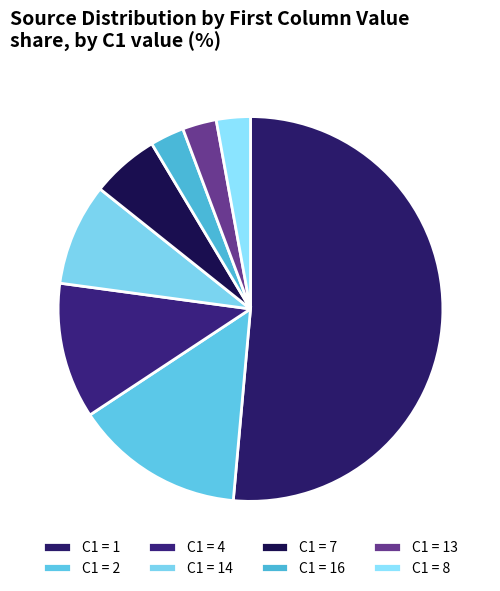

How many slices are in this pie chart?

8